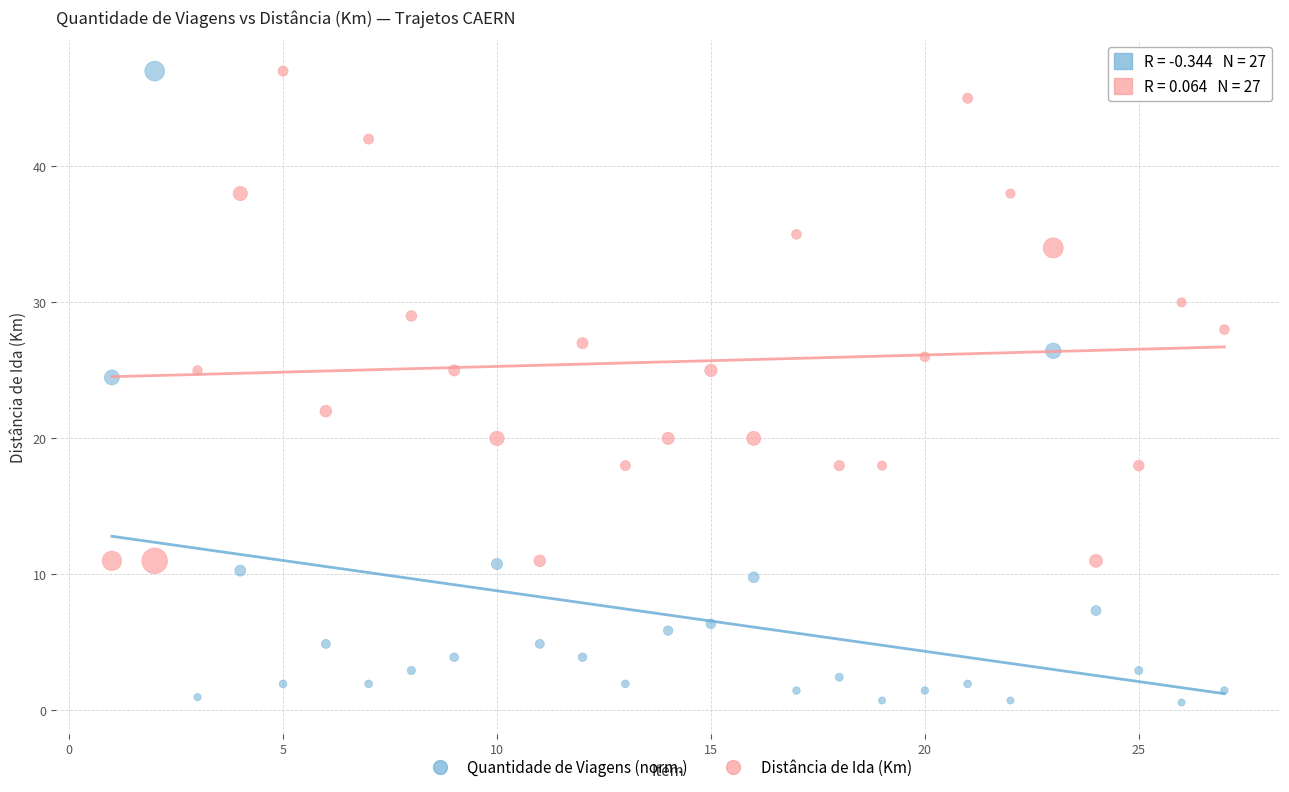

Across all data points, what is the range of X values (max minus min)?

26.0